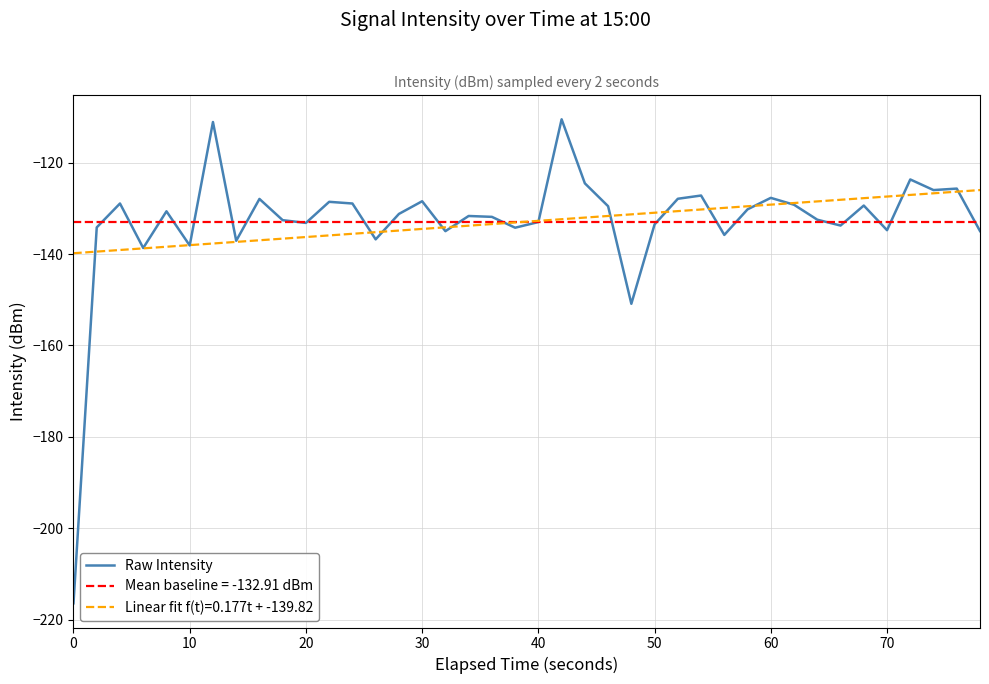

The value of Linear fit f(t)=0.177t + -139.82 at 40 is -193.0. True or false?

False